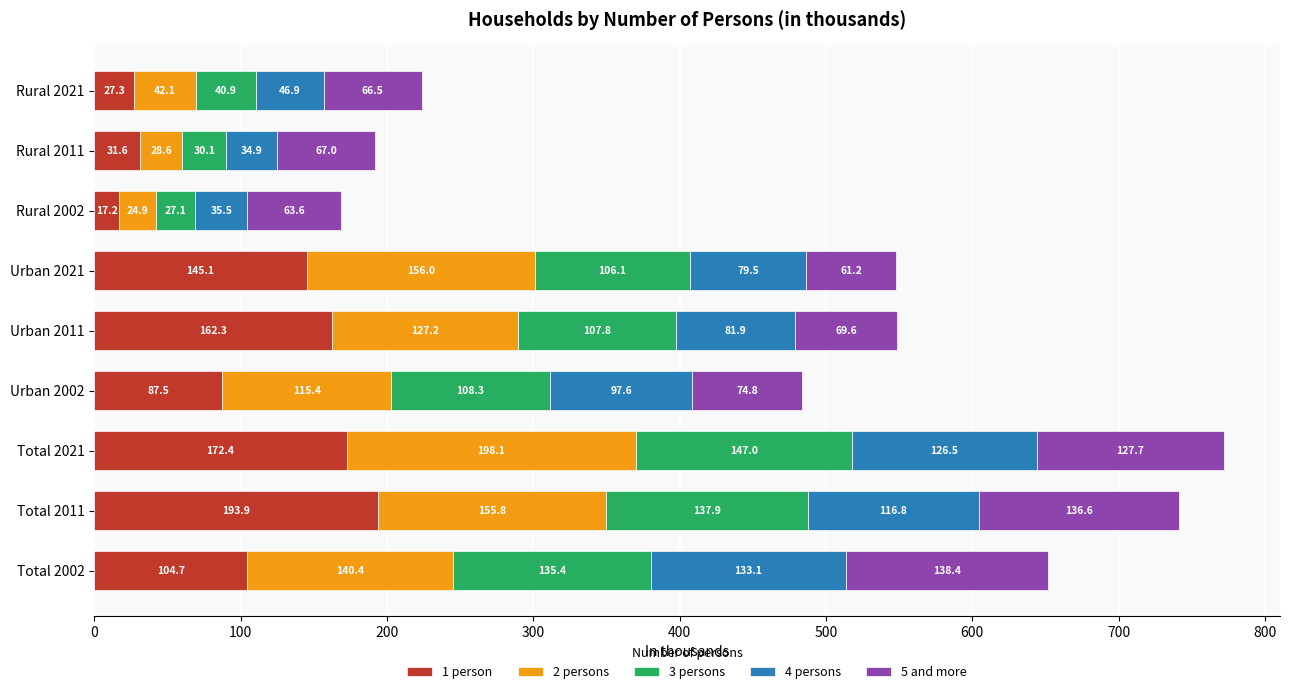

What is the total value across all series at Rural 2002?

168.3